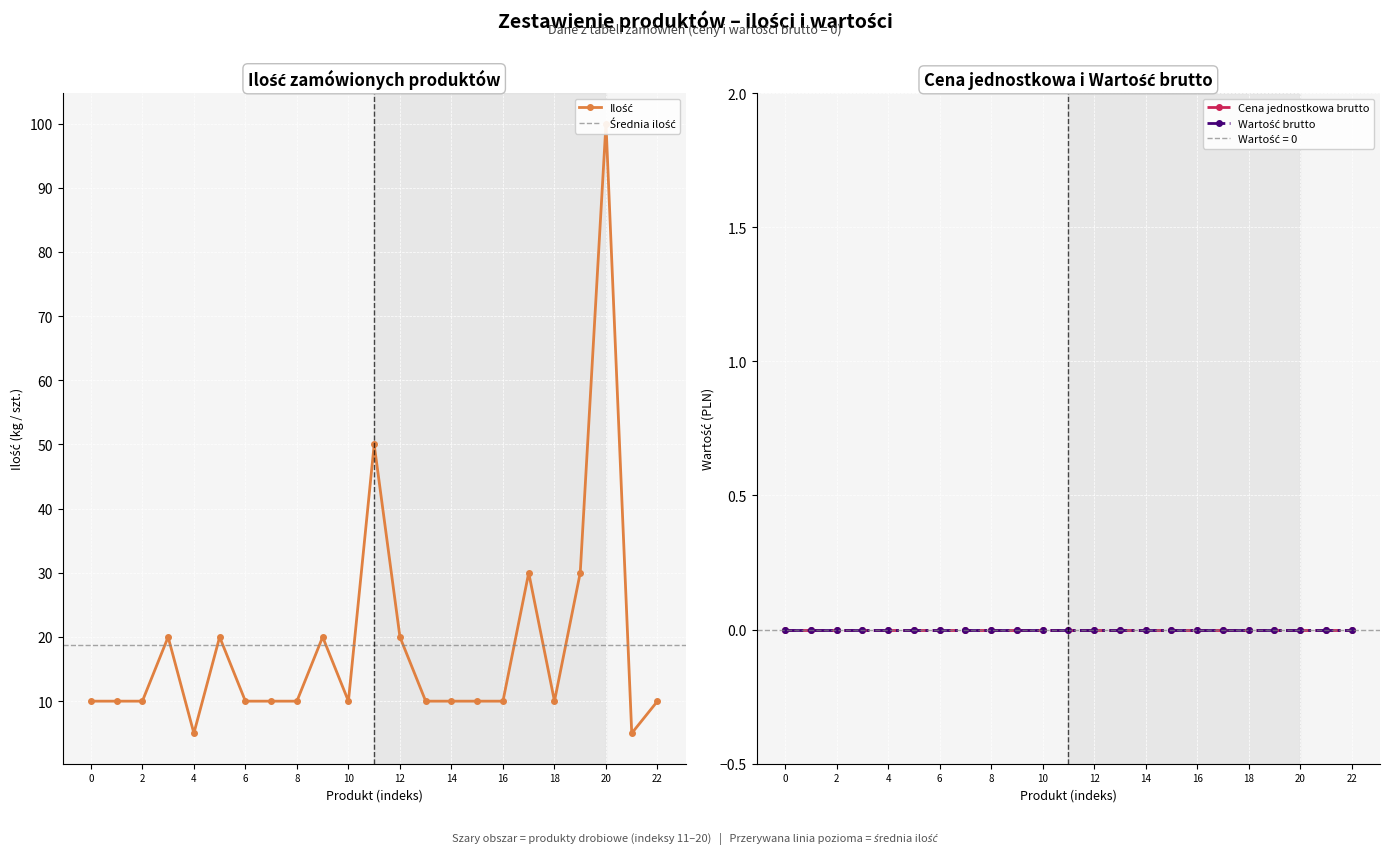

At how many categories does at least one series exceed 6?

21